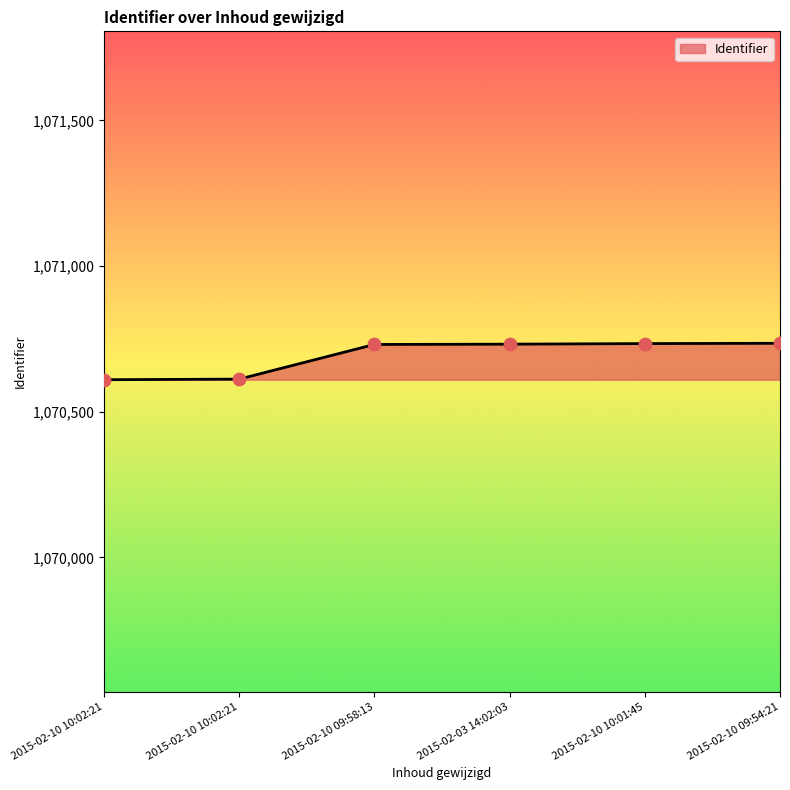

How many lines are shown in the chart?

1